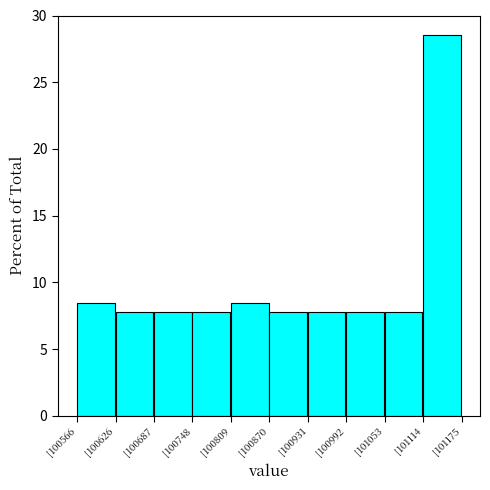

Reading left to right, list every bar in this chart as the range it spans on the x-axis followed by its height. Neither the bar edges nor the heights are printed on the chart, so give them approximately, as read against the axes.

100570 to 100630: 8.5
100630 to 100690: 8.0
100690 to 100750: 8.0
100750 to 100810: 8.0
100810 to 100870: 8.5
100870 to 100930: 8.0
100930 to 100990: 8.0
100990 to 101050: 8.0
101050 to 101110: 8.0
101110 to 101180: 28.5